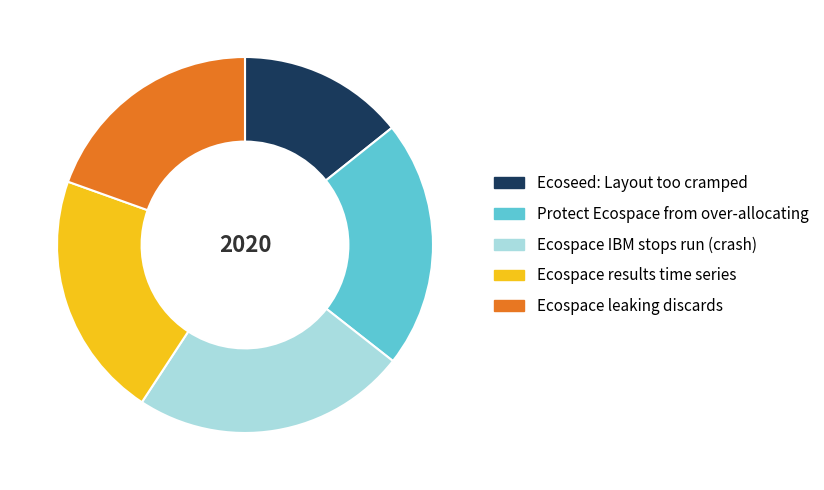

Approximately how many times larger is the value at Ecospace results time series compared to Protect Ecospace from over-allocating?

1.0